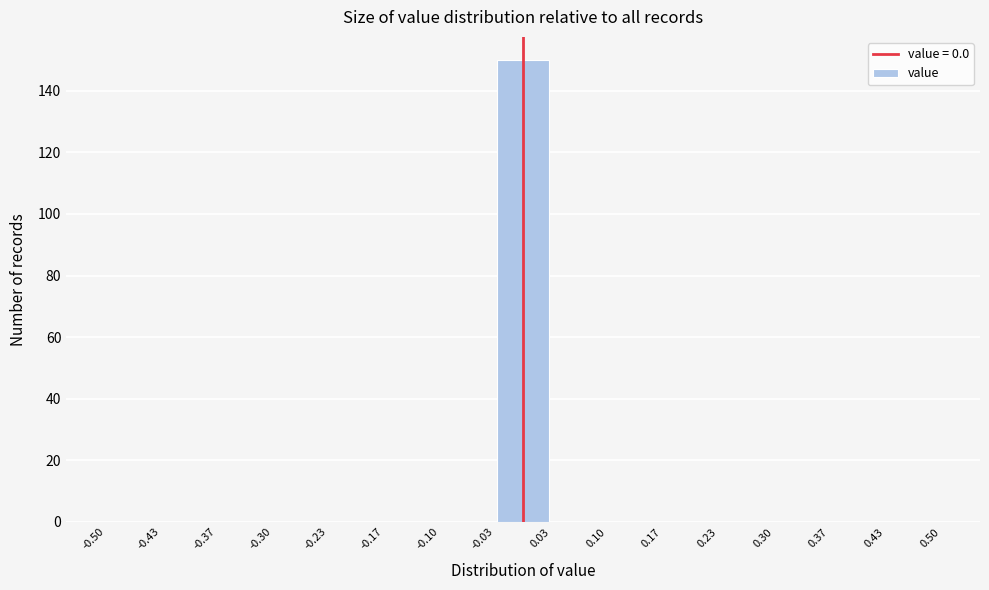

Reading left to right, transcribe this chart: for each bar, give the range it covers on the x-axis and its height. The values are not printed on the chart, so give them approximately, as read against the axis.

-0.50 to -0.43: 0
-0.43 to -0.37: 0
-0.37 to -0.30: 0
-0.30 to -0.23: 0
-0.23 to -0.17: 0
-0.17 to -0.10: 0
-0.10 to -0.03: 0
-0.03 to 0.03: 150
0.03 to 0.10: 0
0.10 to 0.17: 0
0.17 to 0.23: 0
0.23 to 0.30: 0
0.30 to 0.37: 0
0.37 to 0.43: 0
0.43 to 0.50: 0